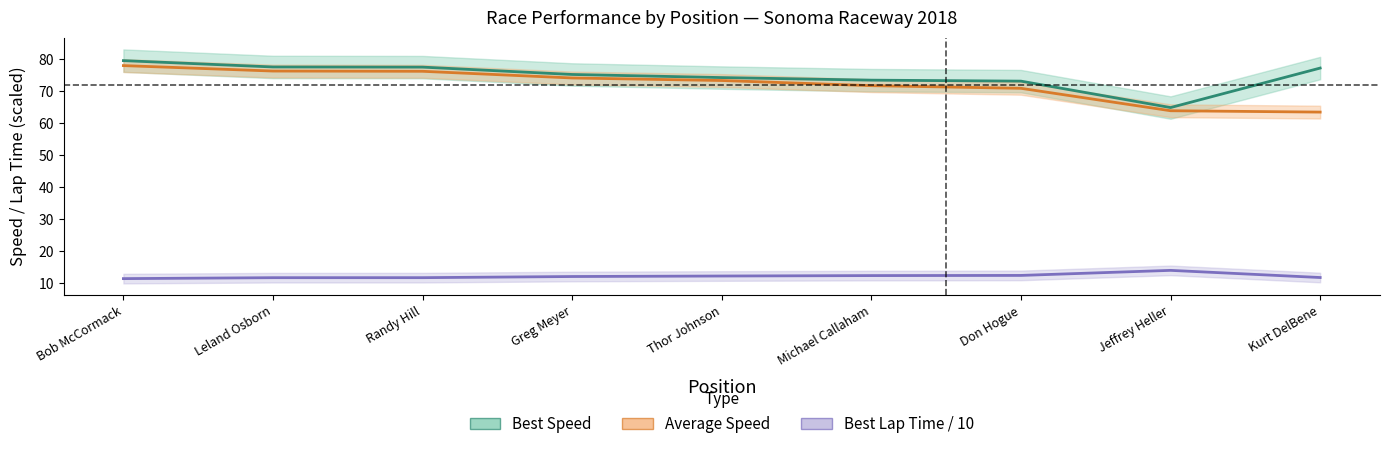

Which category has the lowest value across all series?

Bob McCormack